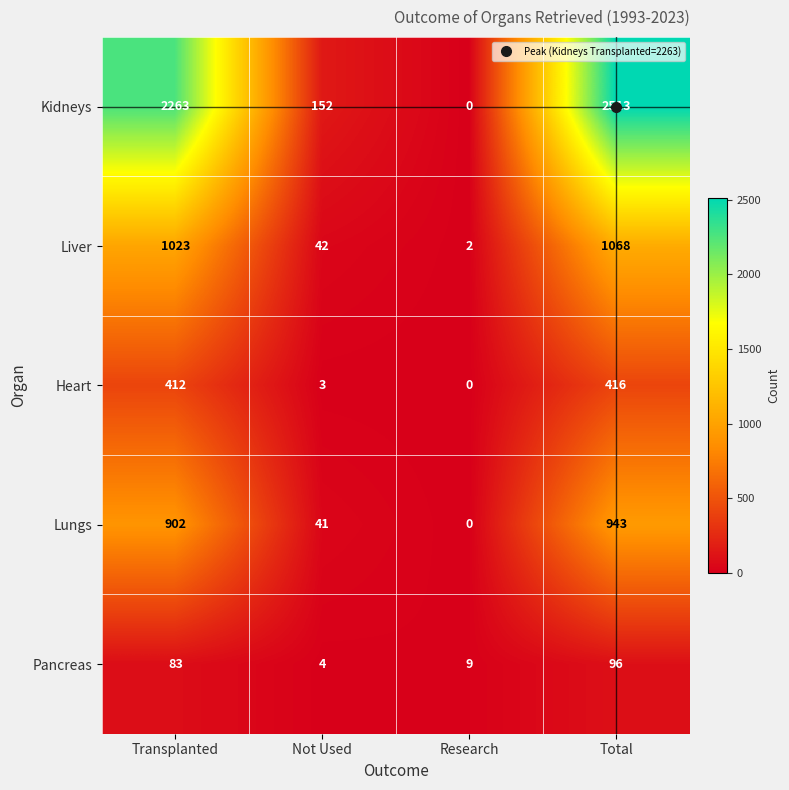

What is the total value across all series at Not Used?

242